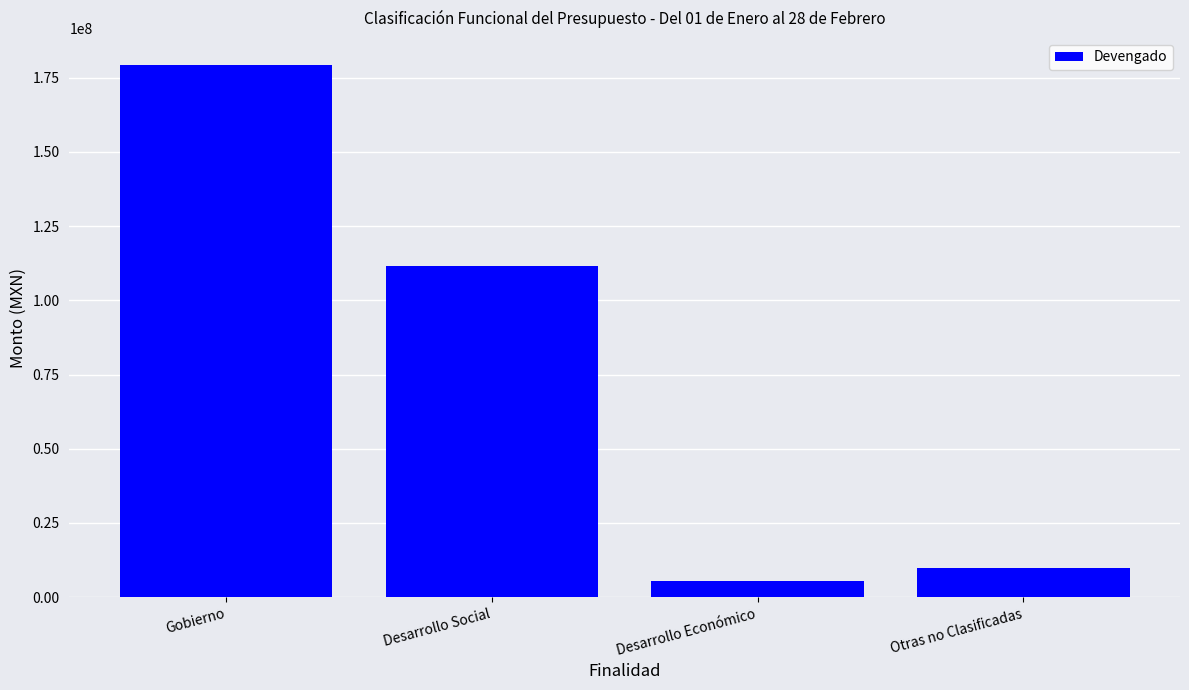

Which has a higher value, Desarrollo Económico or Otras no Clasificadas?

Otras no Clasificadas